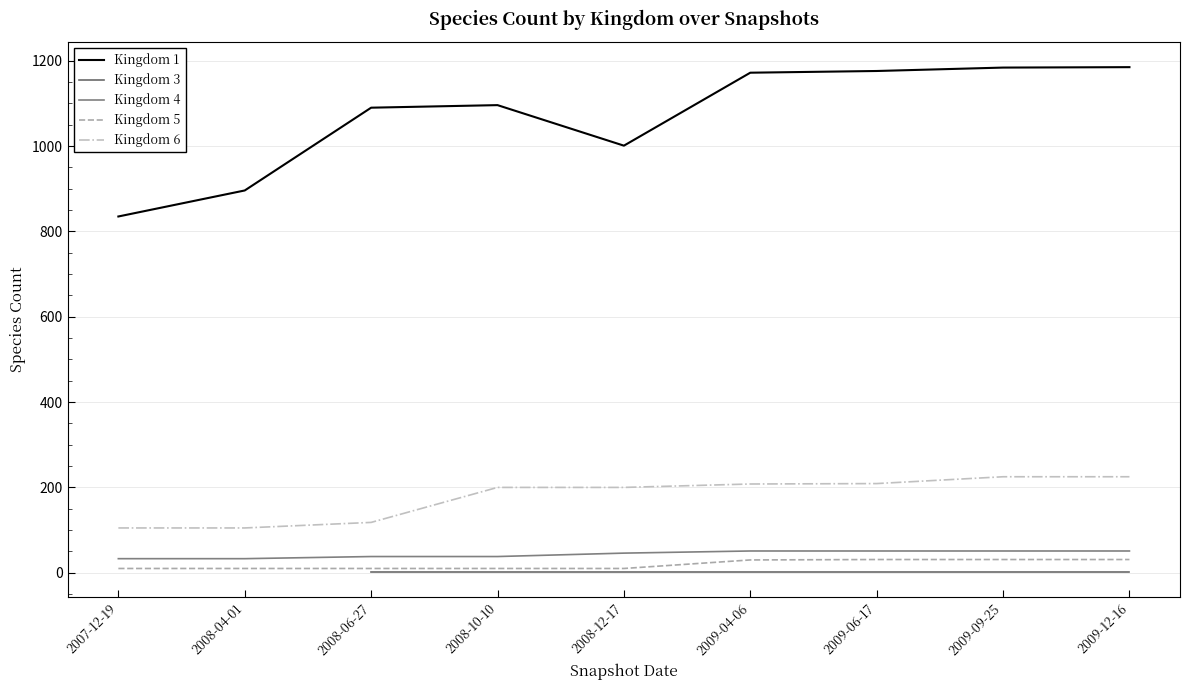

At which label is Kingdom 1 closest to 1010?

2008-12-17